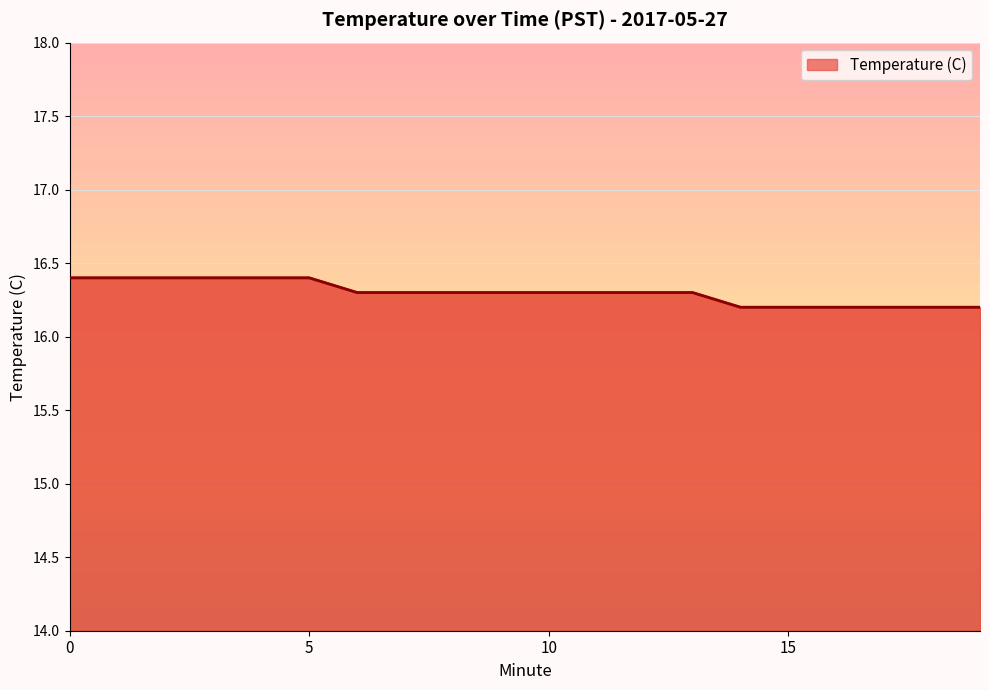

What is the change in value from 8 to 14?

-0.1